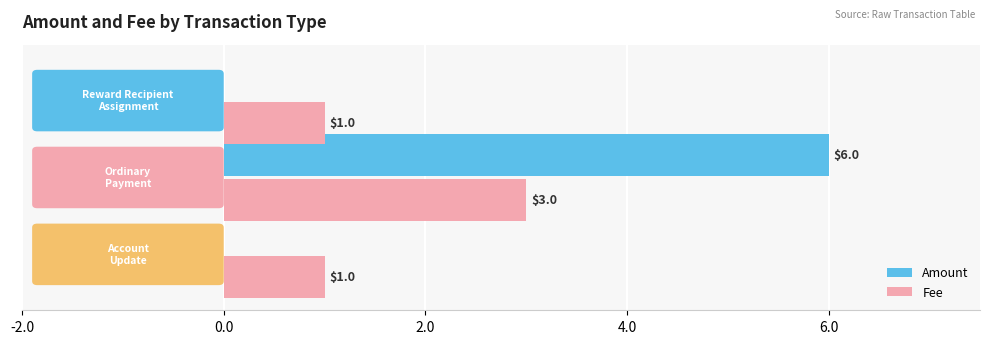

How many Fee values are between 1 and 3?

3